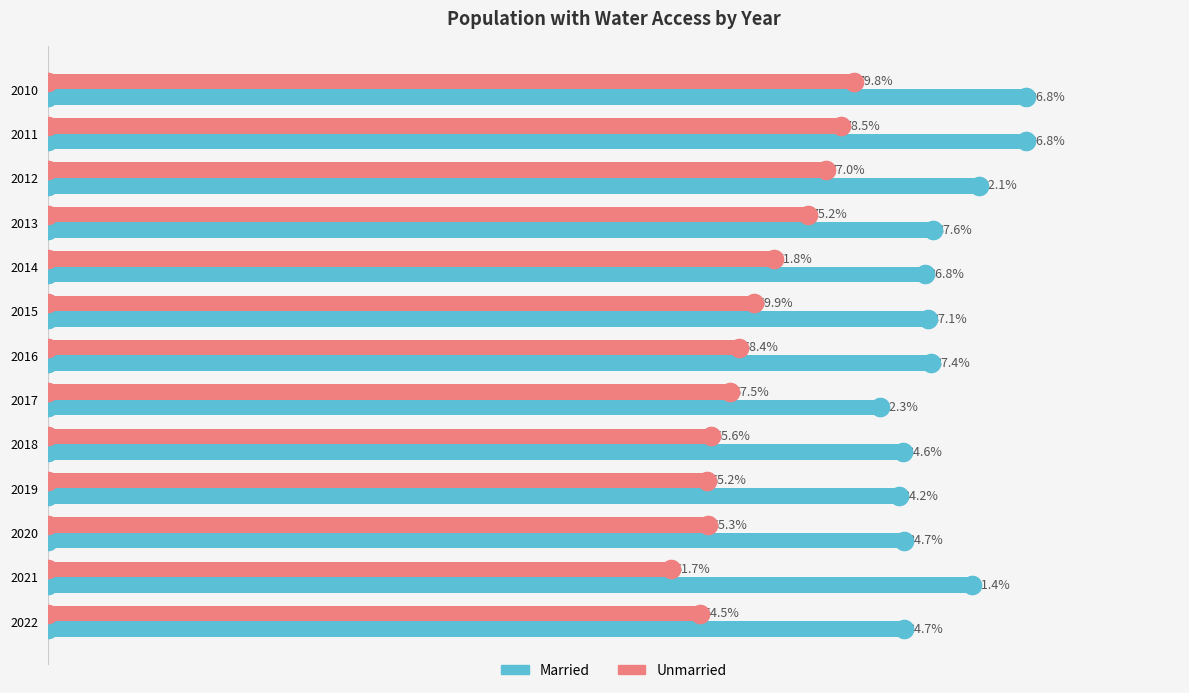

Which series contains the highest Y value?

Married